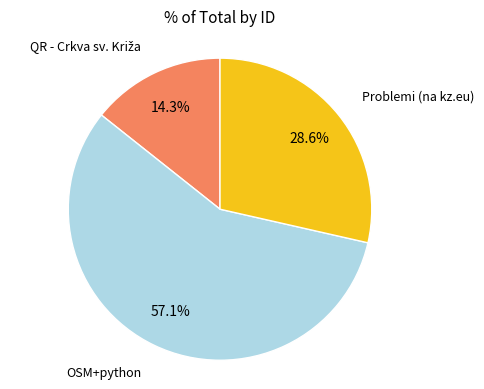

Is there any slice that represents more than half of the pie?

Yes